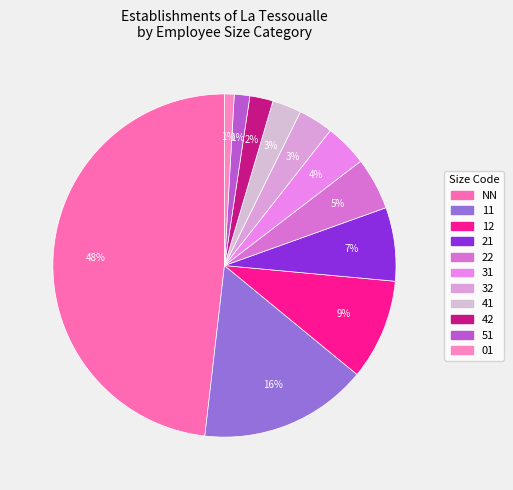

What is the largest slice in the pie chart?

NN